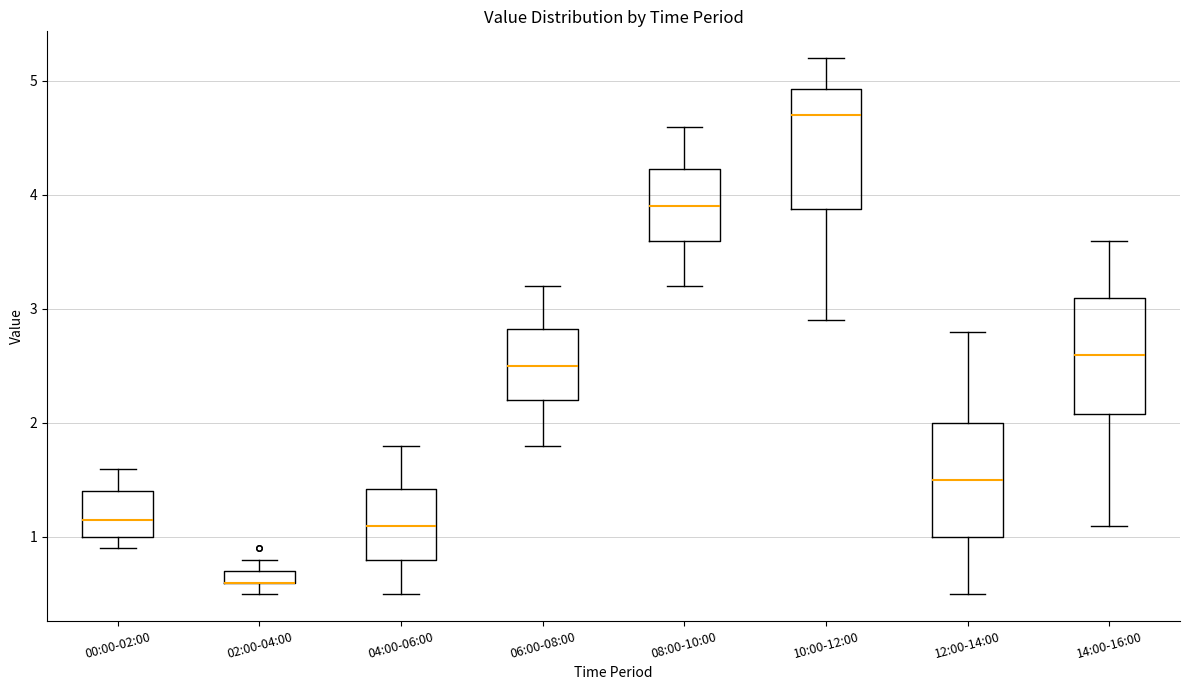

Where does the upper whisker of the box for 14:00-16:00 end on the y-axis? The values are not printed on the chart, so give them approximately, as read against the axis.

3.6